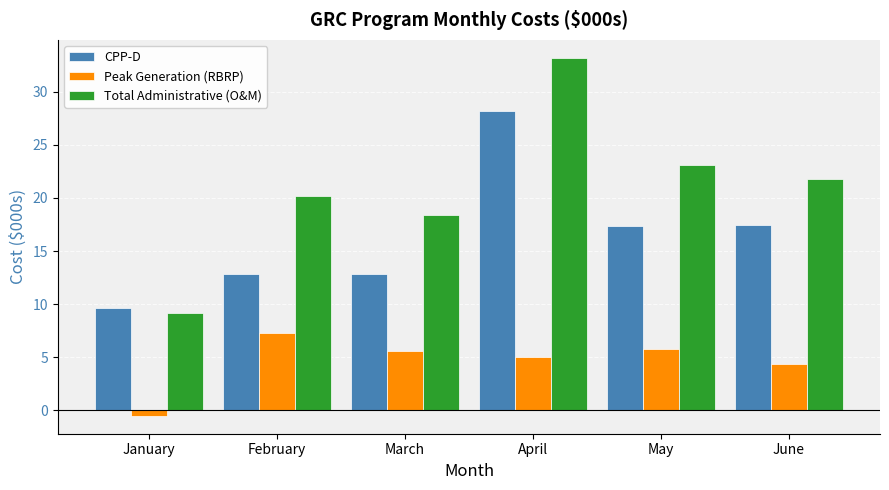

What is the difference between the Peak Generation (RBRP) values at February and January?

7.8